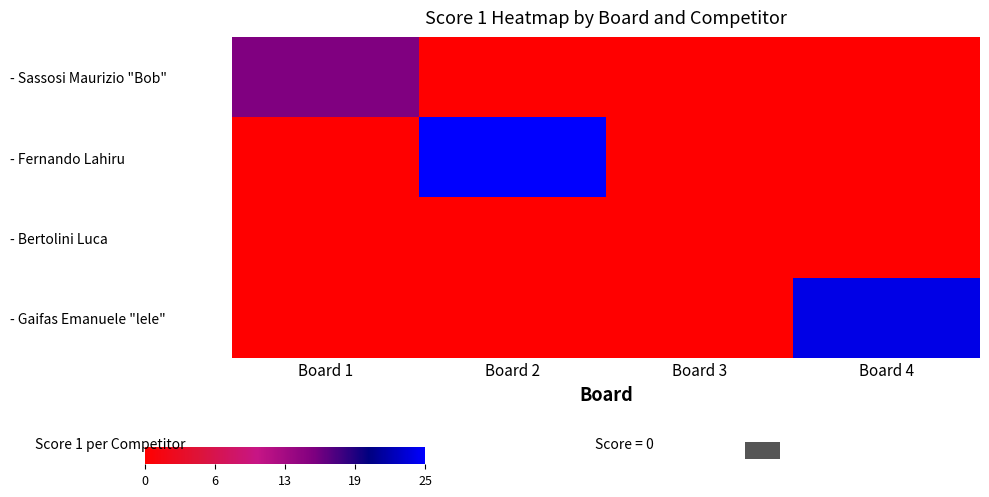

At which category does the chart reach its minimum across all series?

Board 2